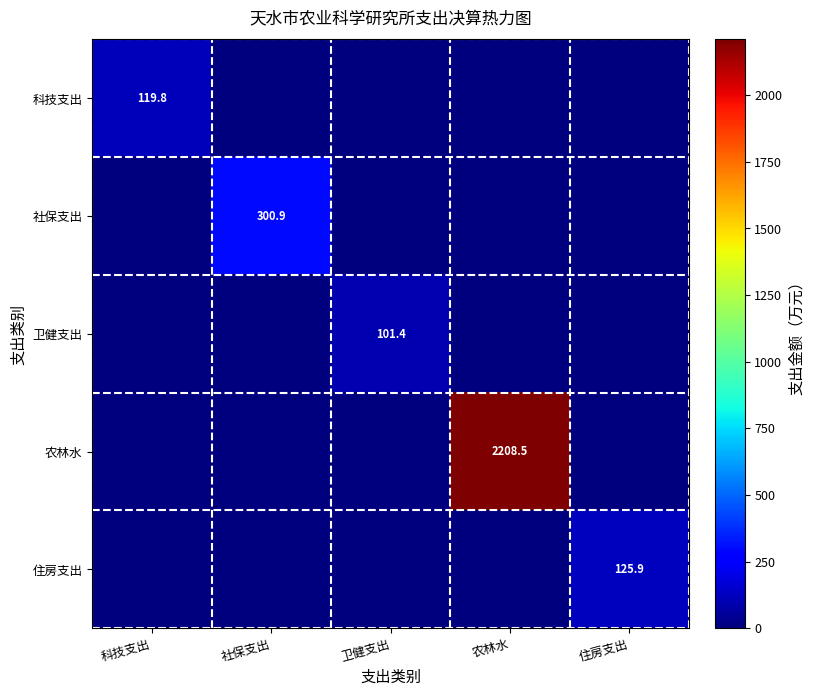

At how many categories does at least one series exceed 1111?

1